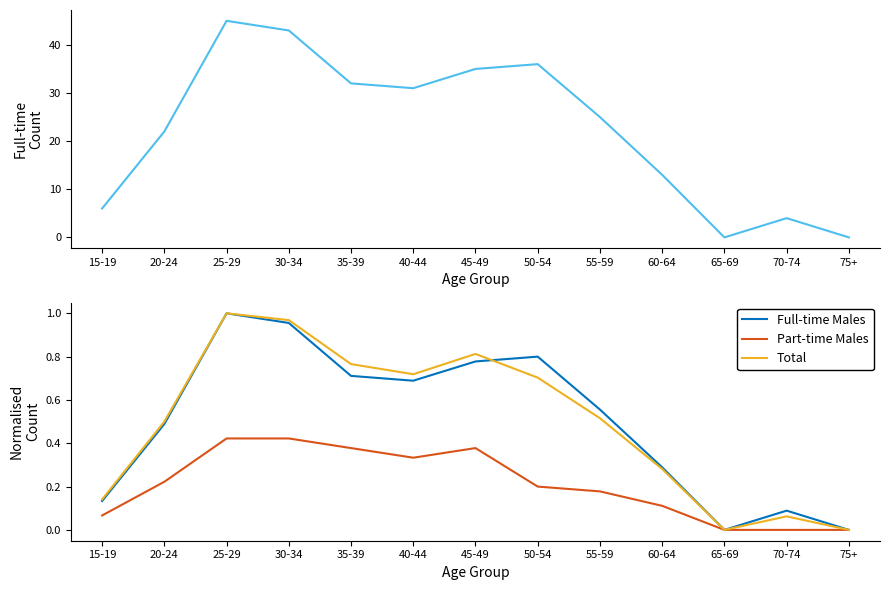

How many data points does each series have?

13